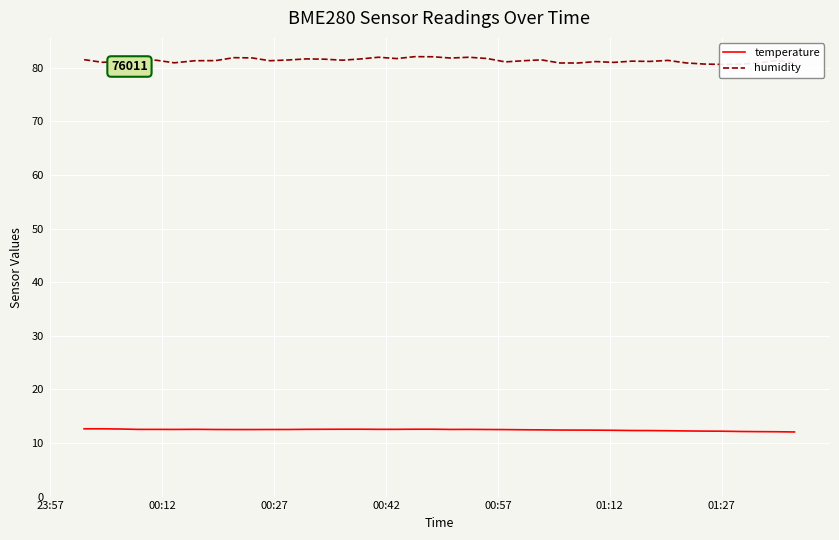

What is the highest value of the temperature series?

12.7